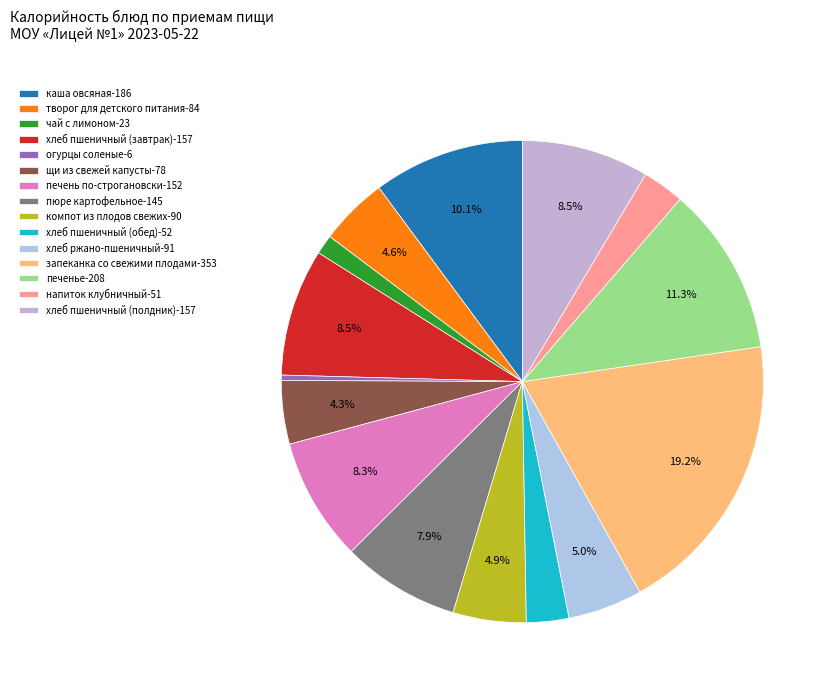

To the nearest percent, what percentage of the pie is компот из плодов свежих?

5%